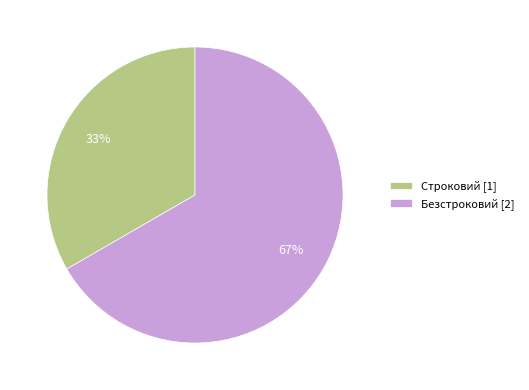

To the nearest percent, what is the average slice percentage?

50%